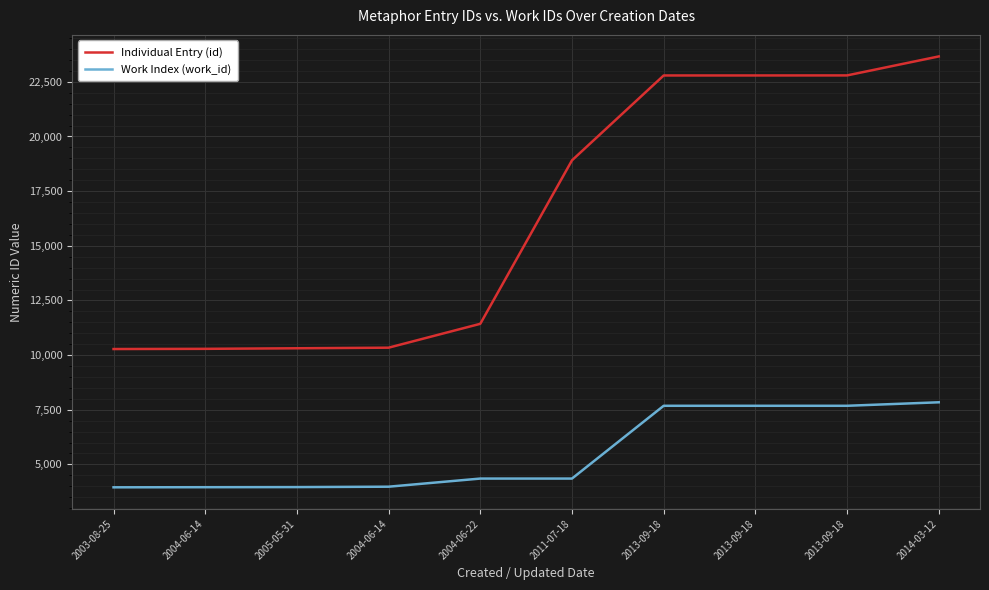

What are all the series names shown in the legend?

Individual Entry (id), Work Index (work_id)